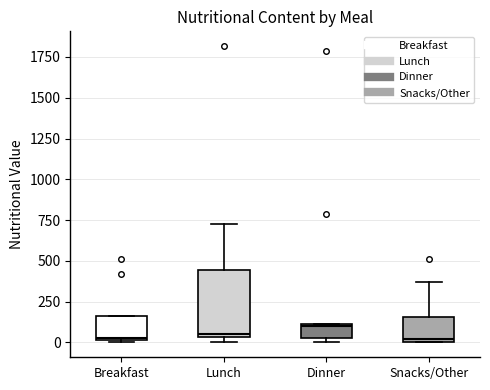

Which box is the tallest, from its lower edge to its upper edge?

Lunch